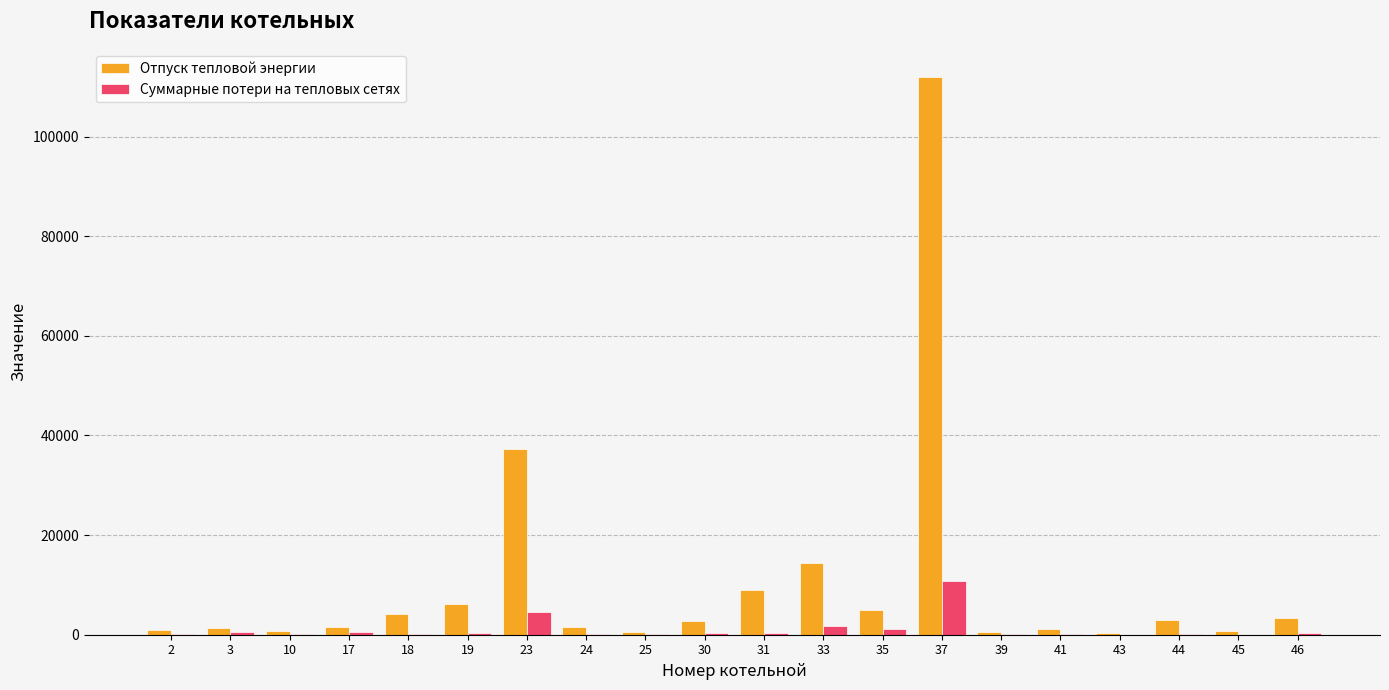

Which series has the largest total across all categories?

Отпуск тепловой энергии